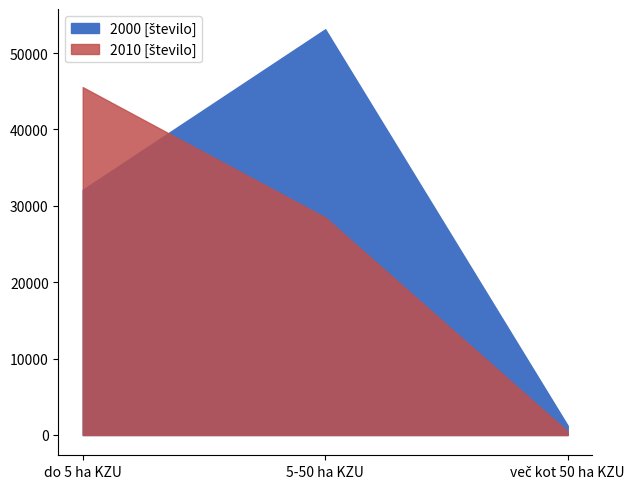

Rank the categories by 2000 [število] value from highest to lowest.

5-50 ha KZU, do 5 ha KZU, več kot 50 ha KZU